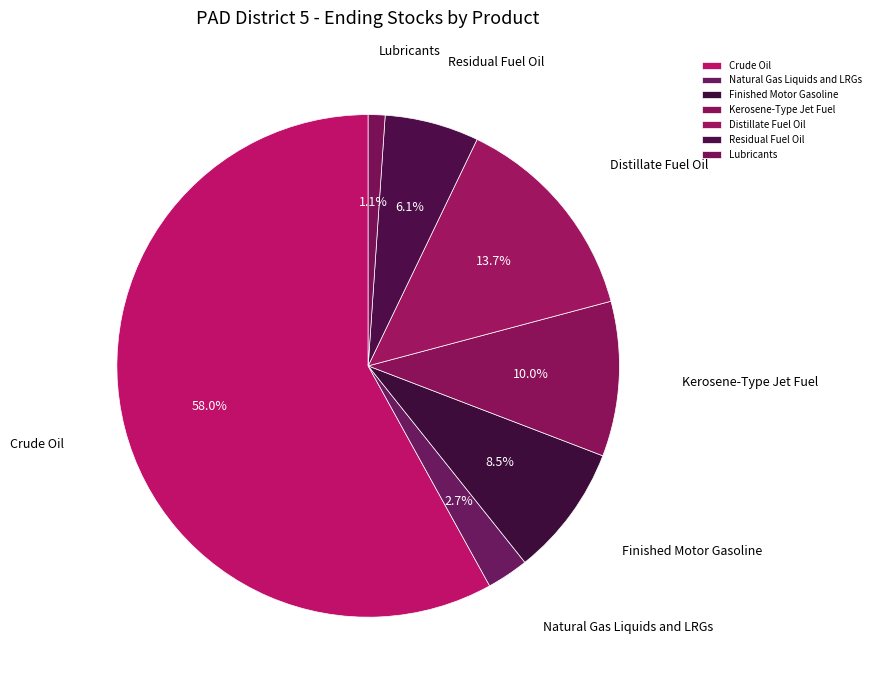

Is it true that Kerosene-Type Jet Fuel is 16% of the pie?

False